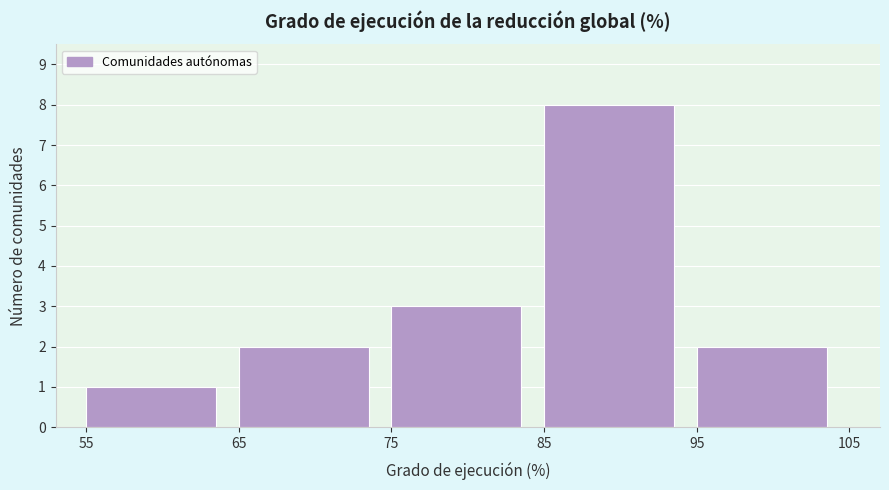

What is the height of the bar covering 85 to 95 on the x-axis? The values are not printed on the chart, so give them approximately, as read against the axis.

8